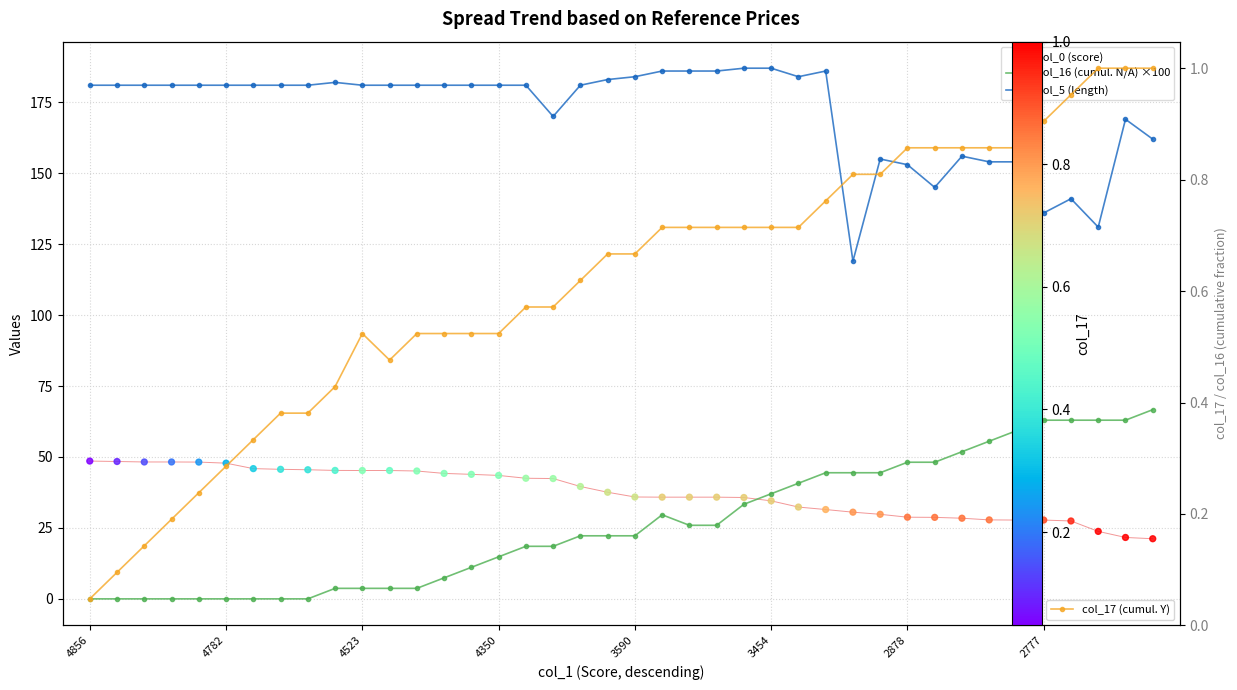

Which series contains the highest Y value?

col_5 (length)